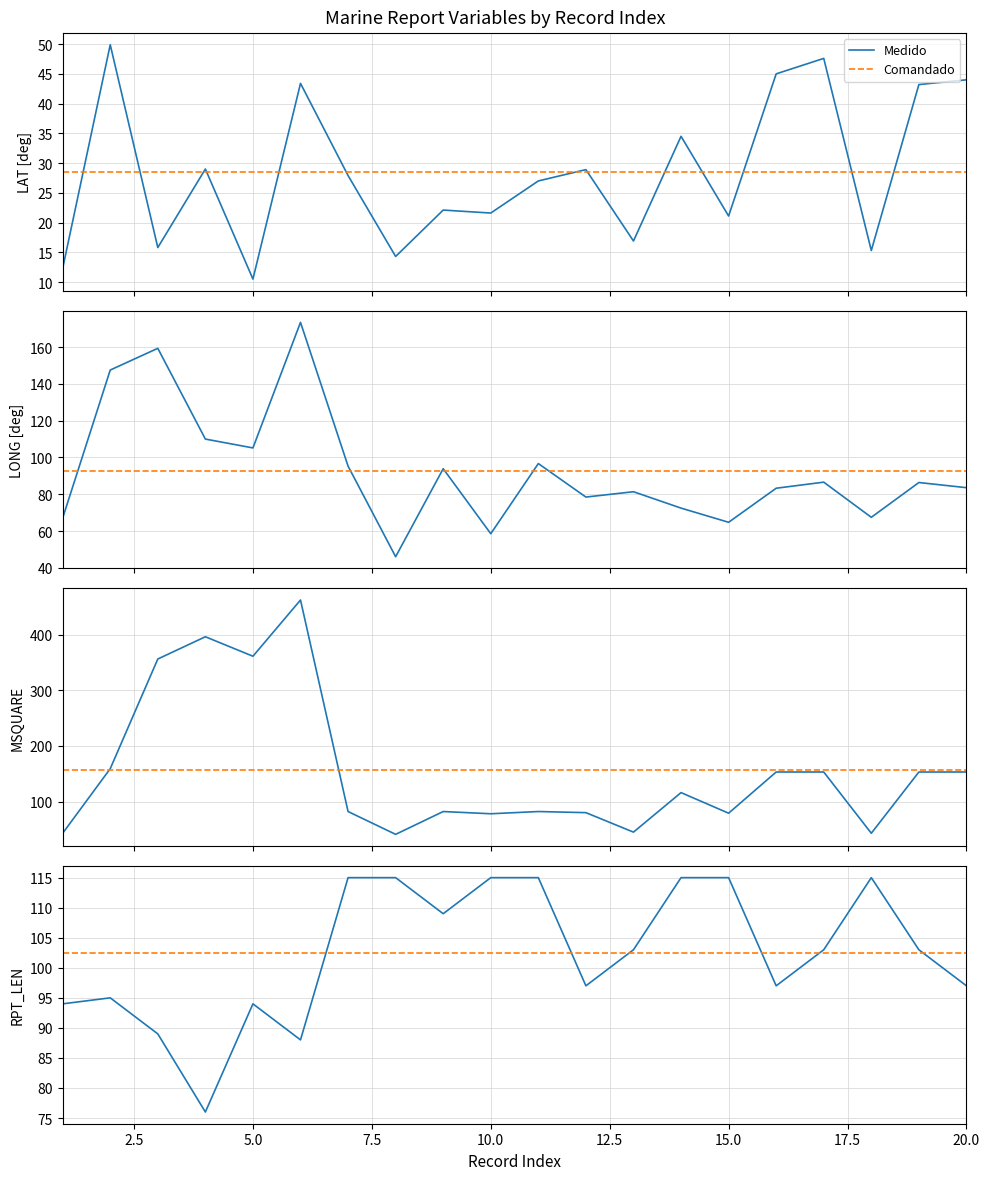

At how many categories does at least one series exceed 301?

4